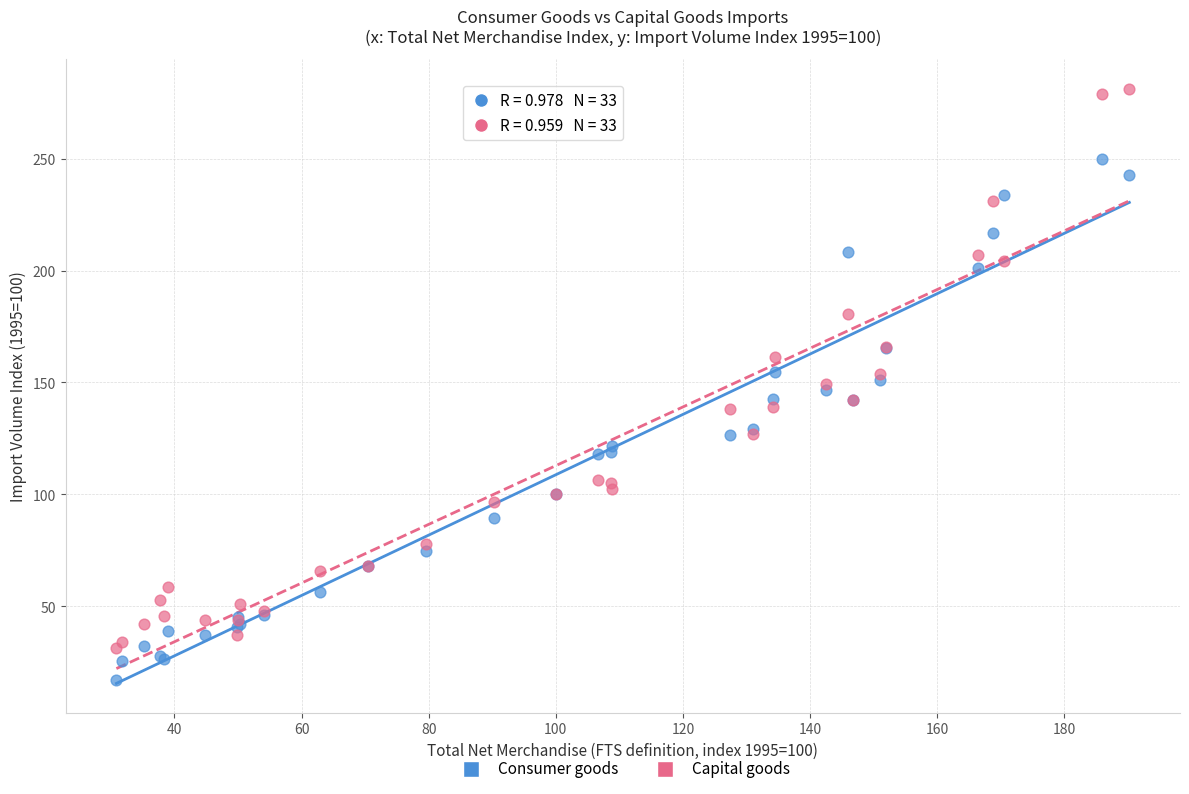

Which series has the widest spread of Y values?

Capital goods